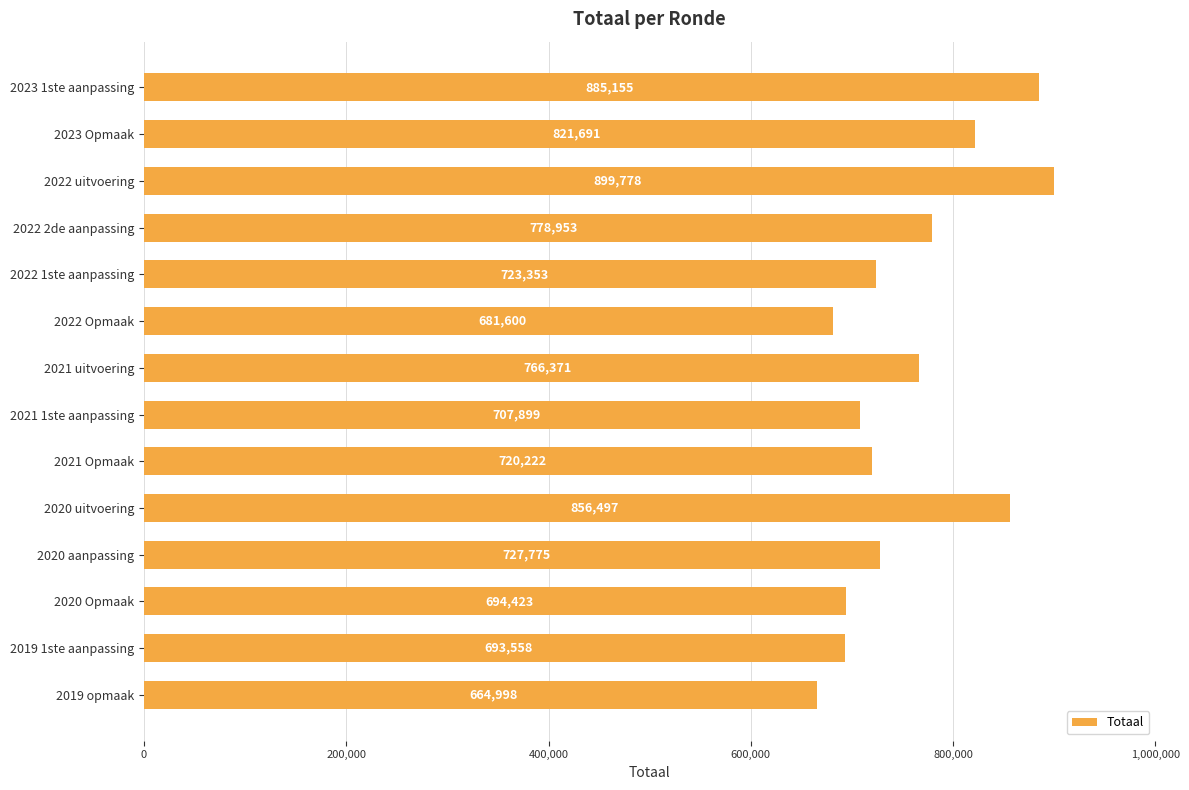

What is the sum of all values?

10622273